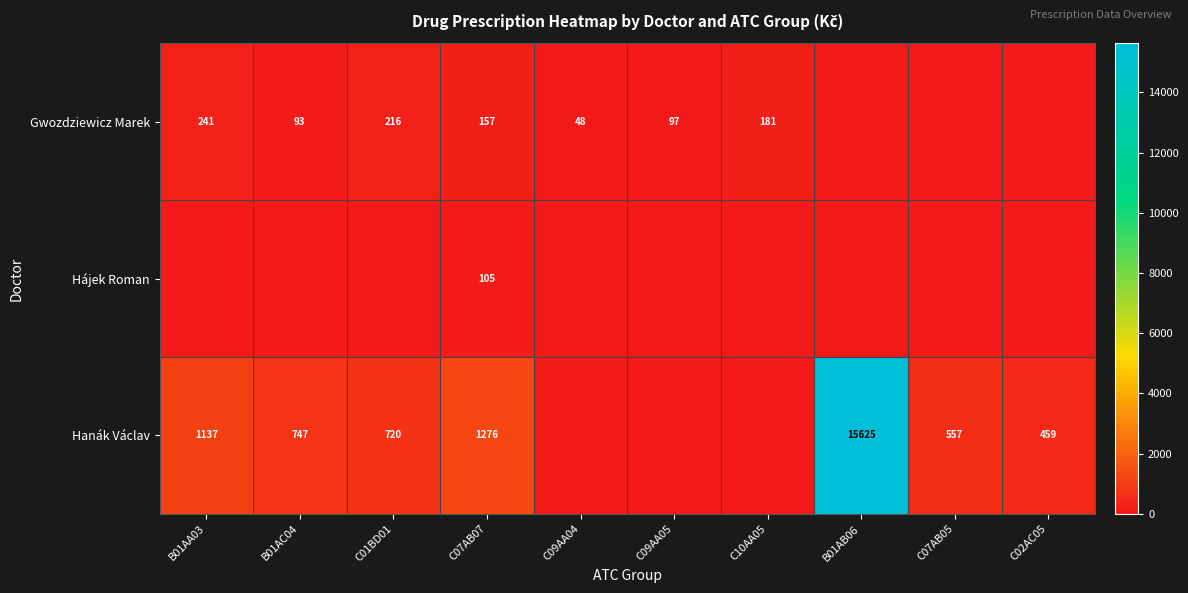

What is the sum of the Gwozdziewicz Marek values at C09AA05 and C10AA05?

278